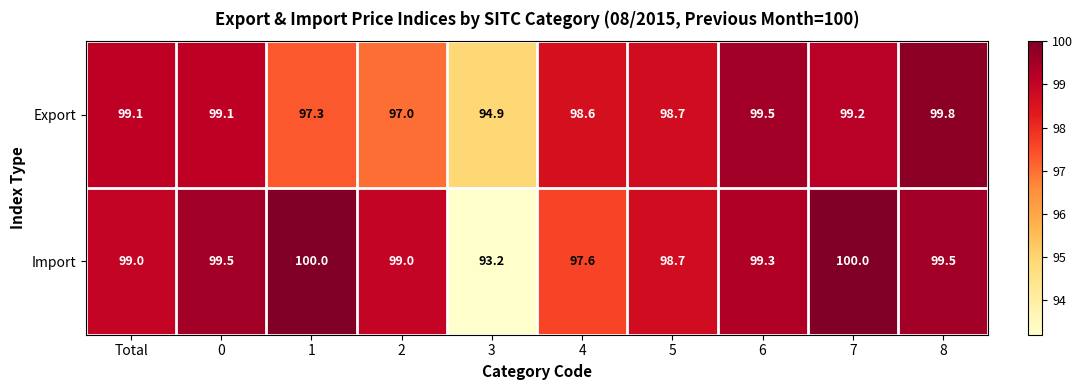

Which series has the widest spread of values?

Import